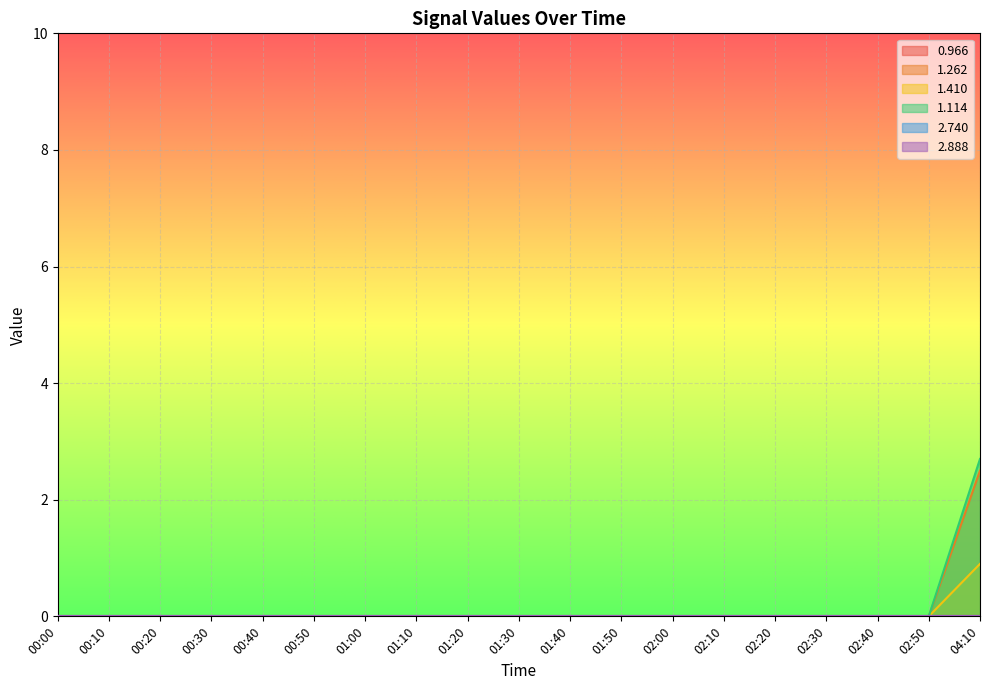

What is the average value of the 1.410 series?

0.0